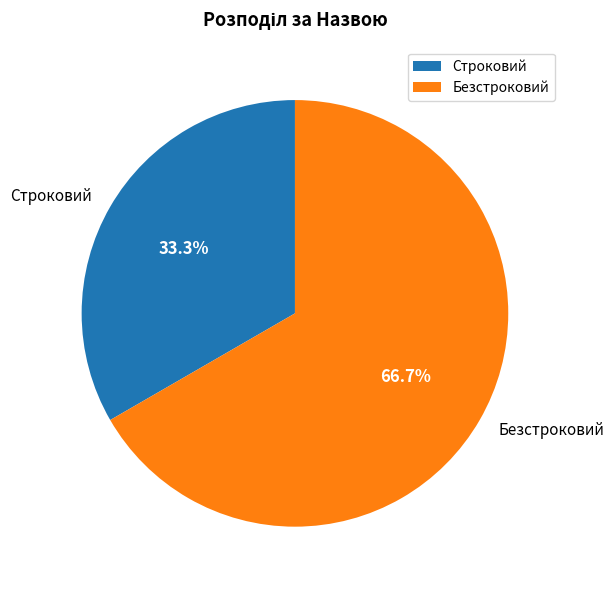

To the nearest percent, what is the average slice percentage?

50%